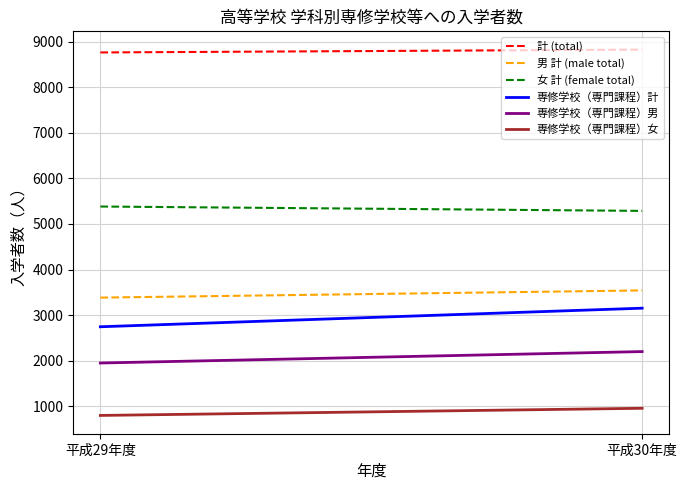

What is the label of the 2nd point from the left?

平成30年度